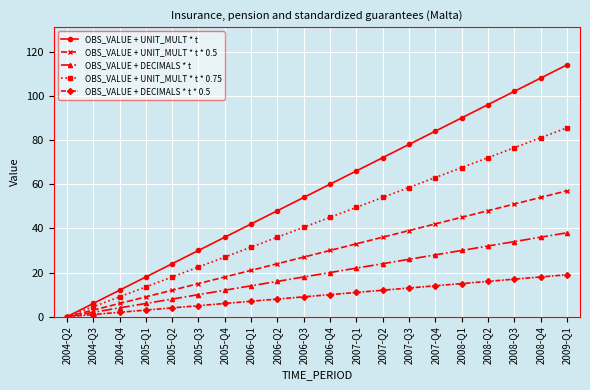

The OBS_VALUE + UNIT_MULT * t series shows 6.0 at 2004-Q3. True or false?

True